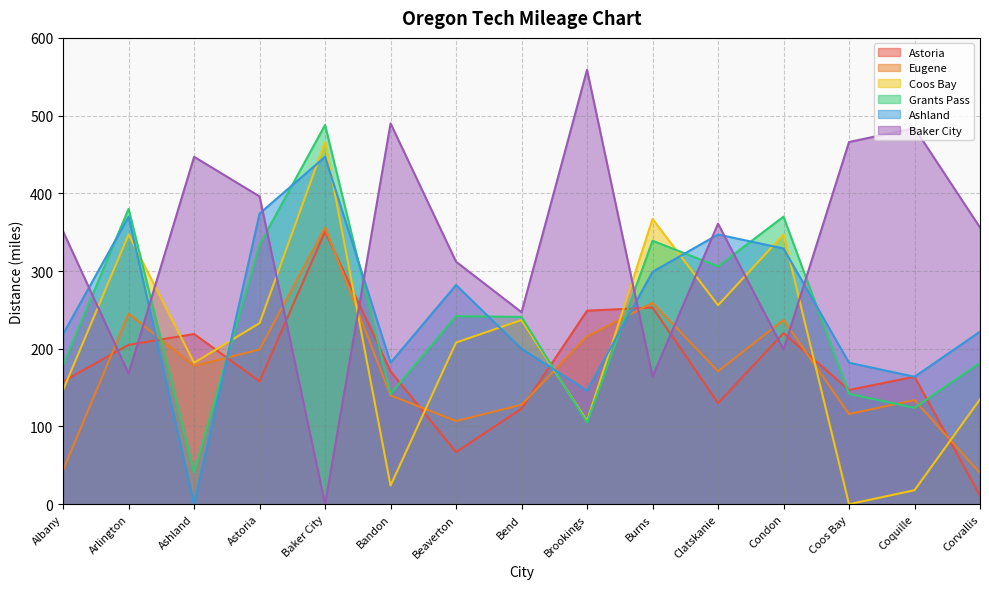

At which category is the sum across all series the highest?

Baker City